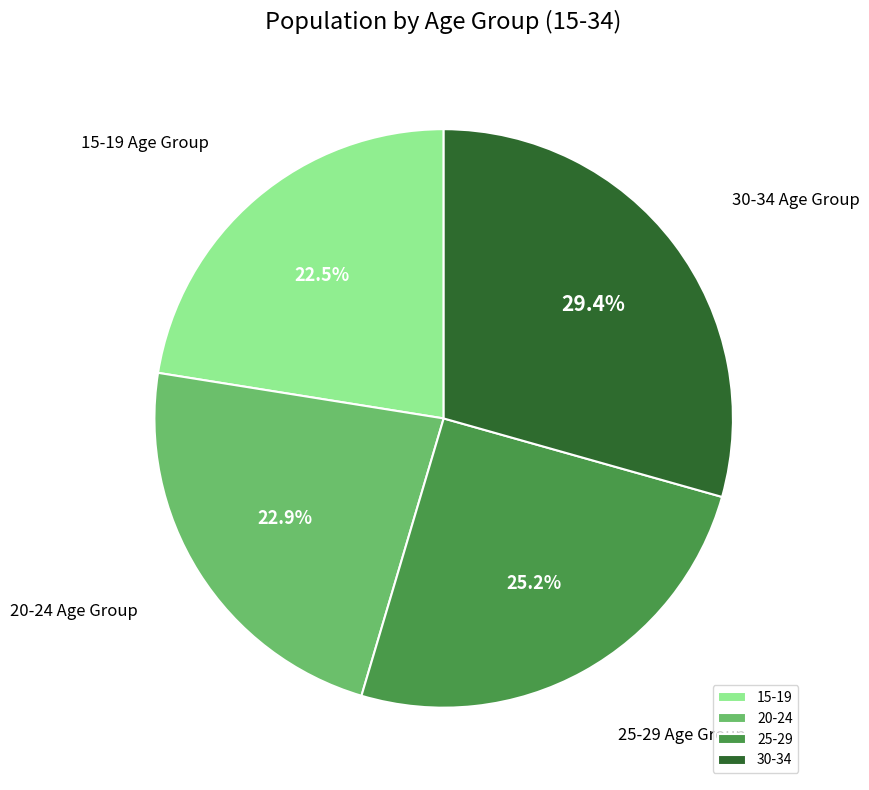

True or false: 30-34 accounts for 29% of the total.

True